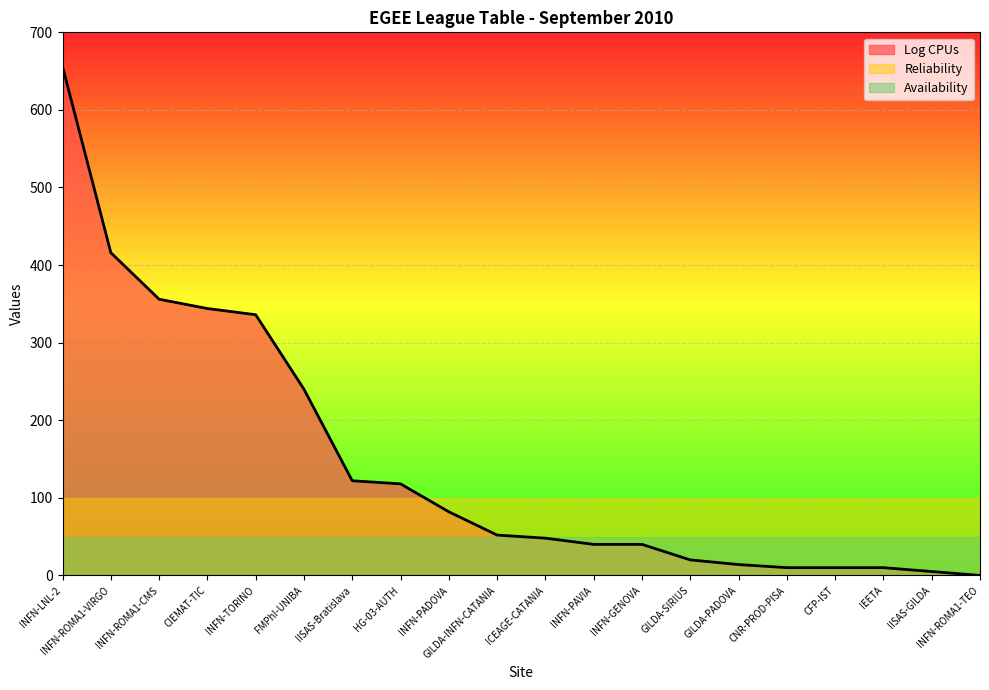

What is the total value across all series at CNR-PROD-PISA?

160